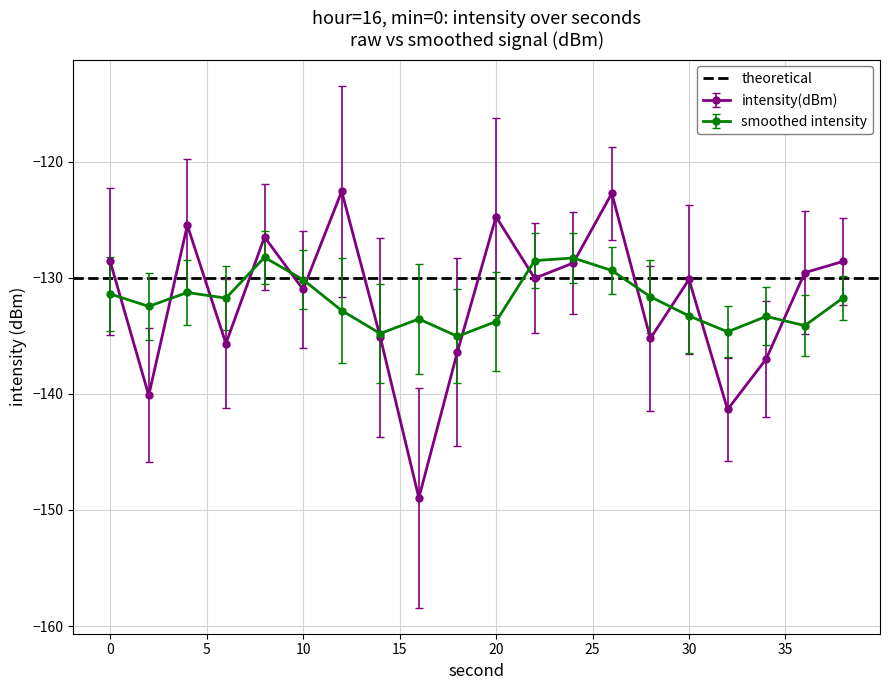

True or false: the data shows -72.8 at 22.

False